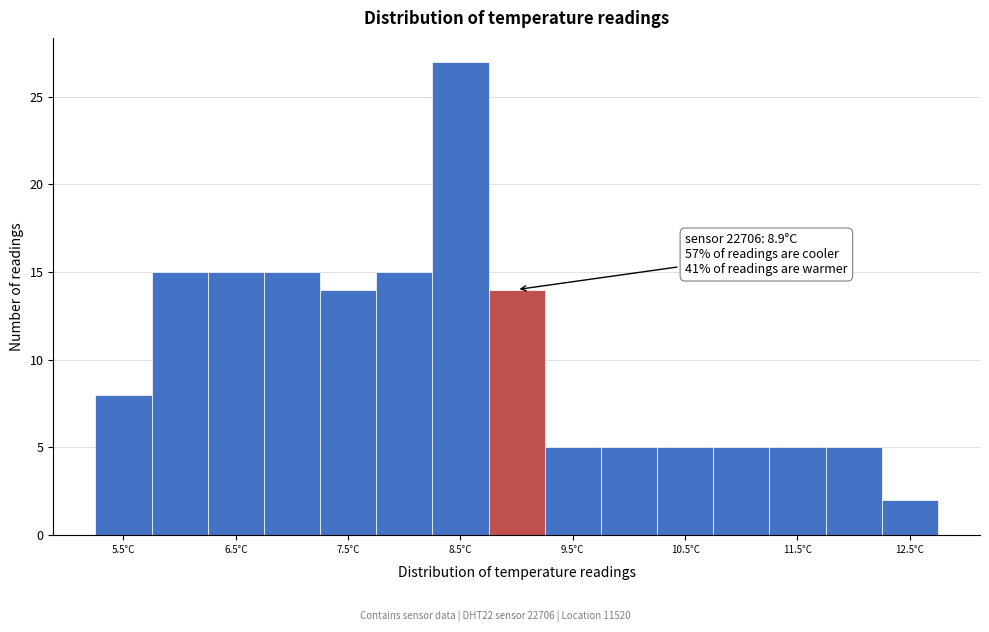

Which range on the x-axis has the tallest bar?

8.25 to 8.75